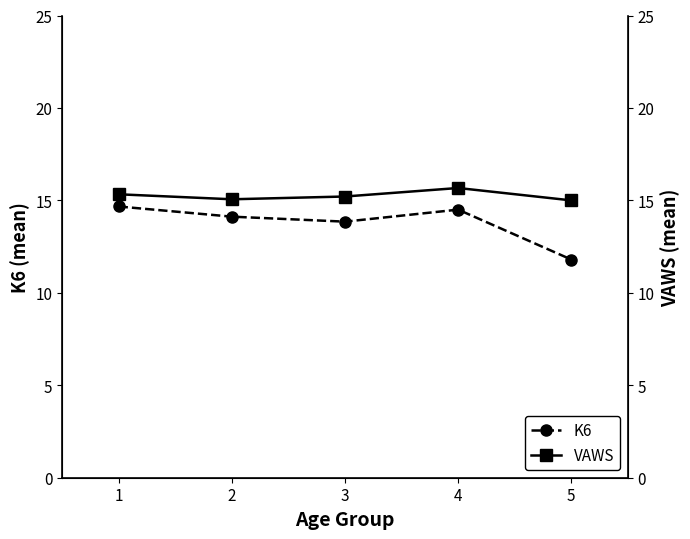

Is the value of K6 at 3 greater than the value of VAWS at 3?

No